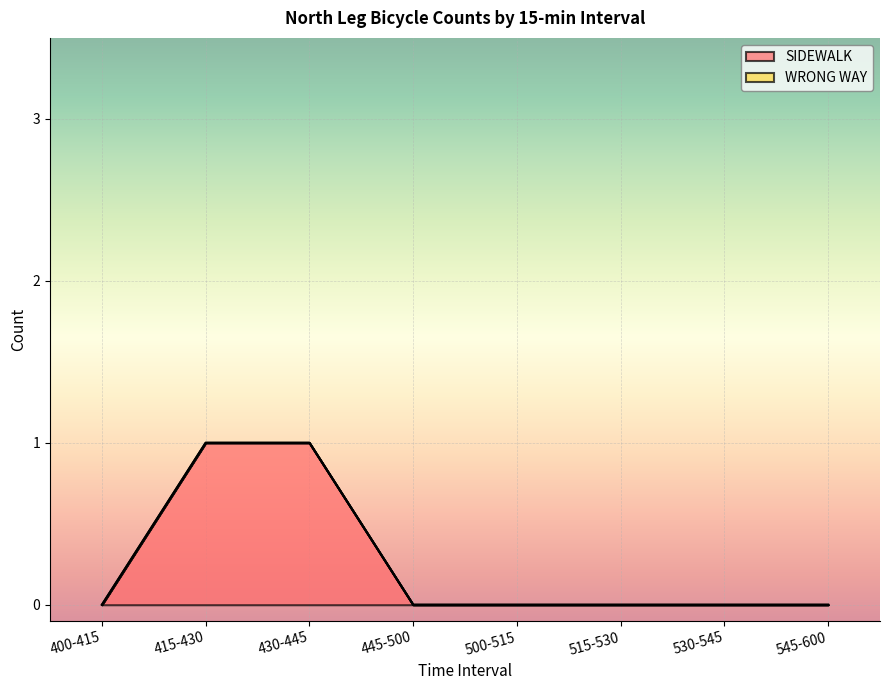

Rank the categories by value from lowest to highest.

400-415, 445-500, 500-515, 515-530, 530-545, 545-600, 415-430, 430-445